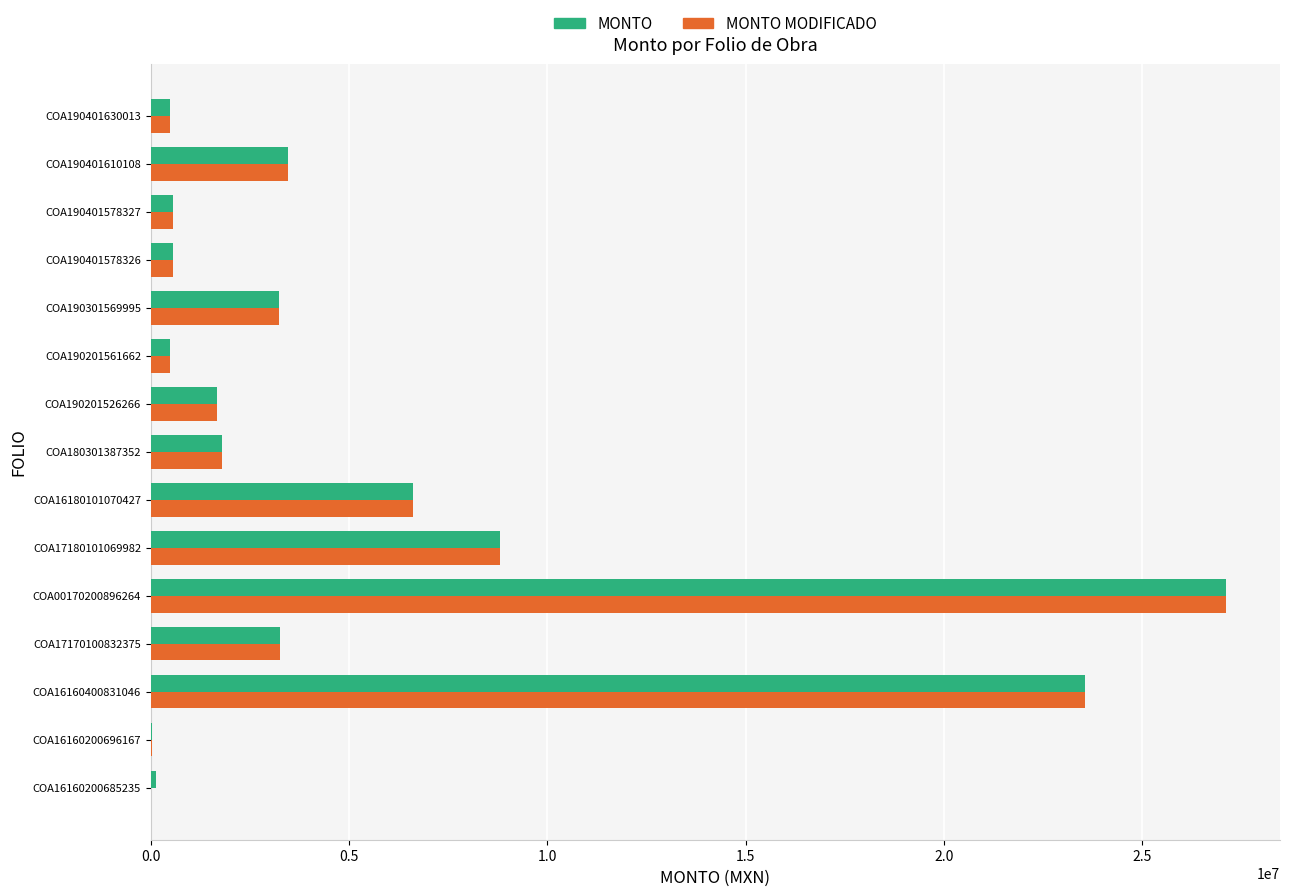

Where is MONTO MODIFICADO nearest to the value 13558781?

COA17180101069982